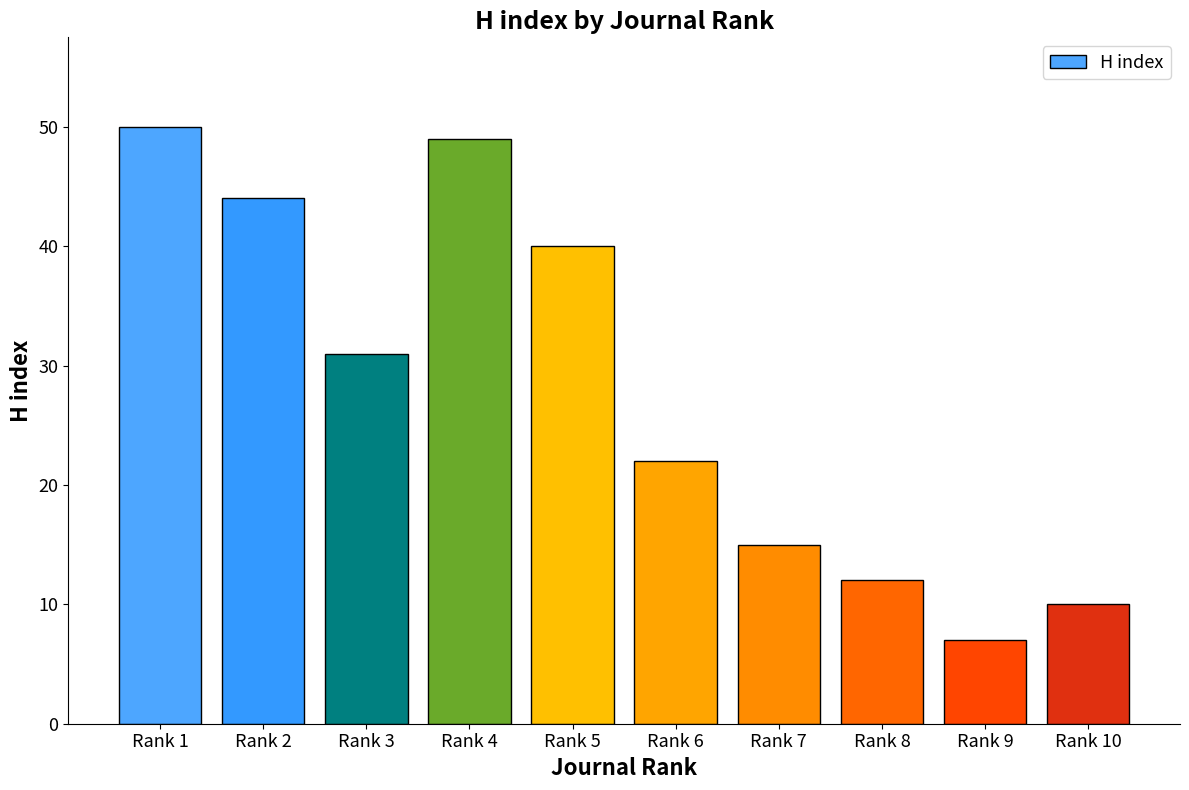

What is the sum of the values at Rank 3 and Rank 2?

75